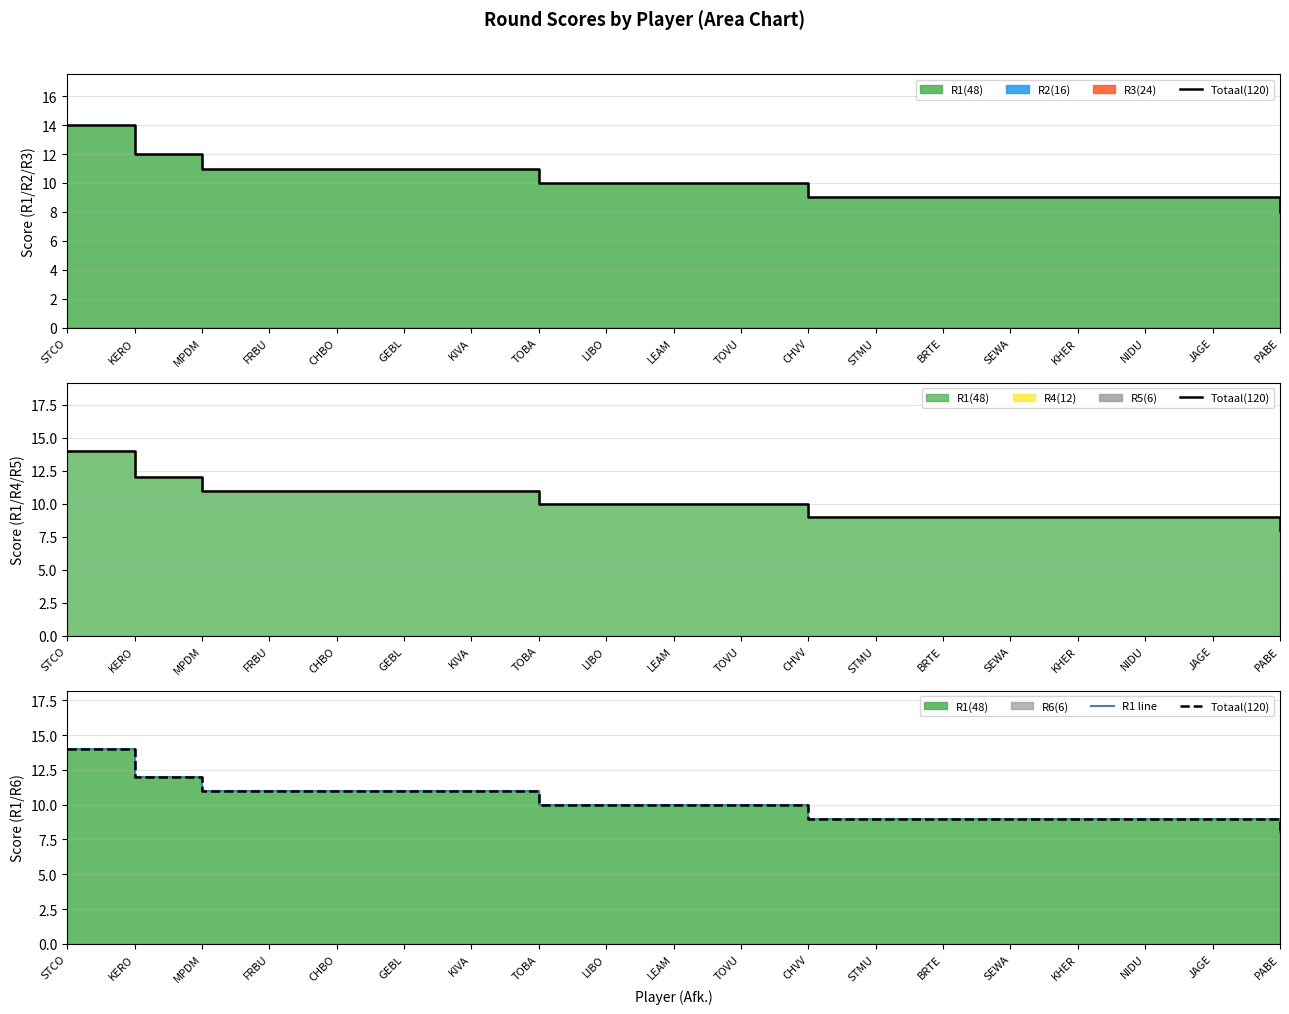

At which label does R1 line first exceed 10?

STCO